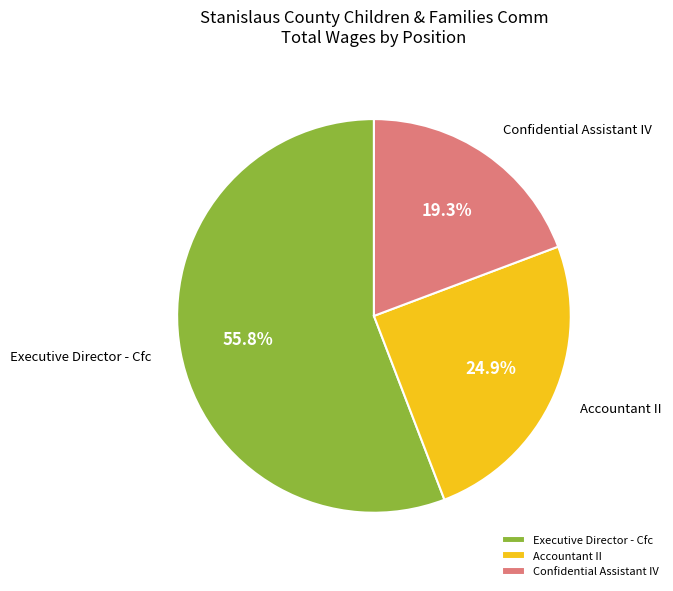

Does Accountant II account for over 50% of the chart?

No